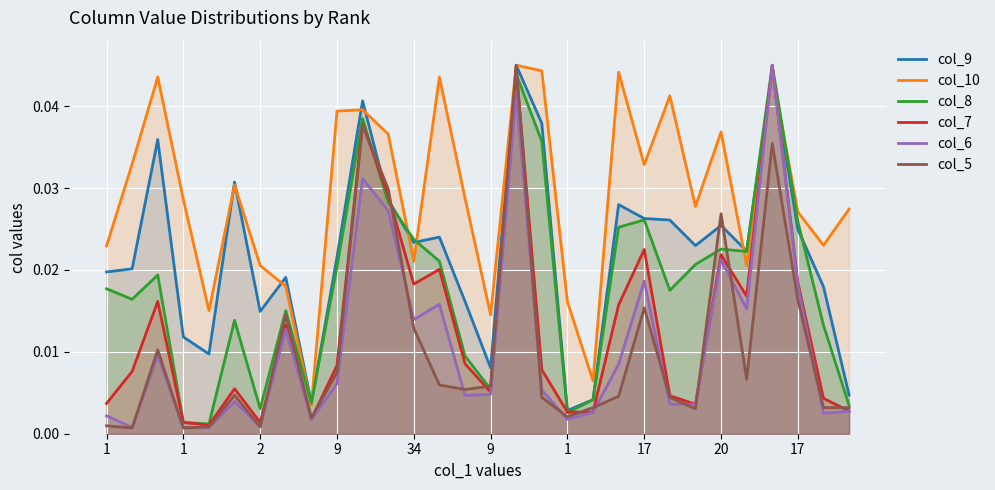

What is the sum of all col_10 values?

0.9